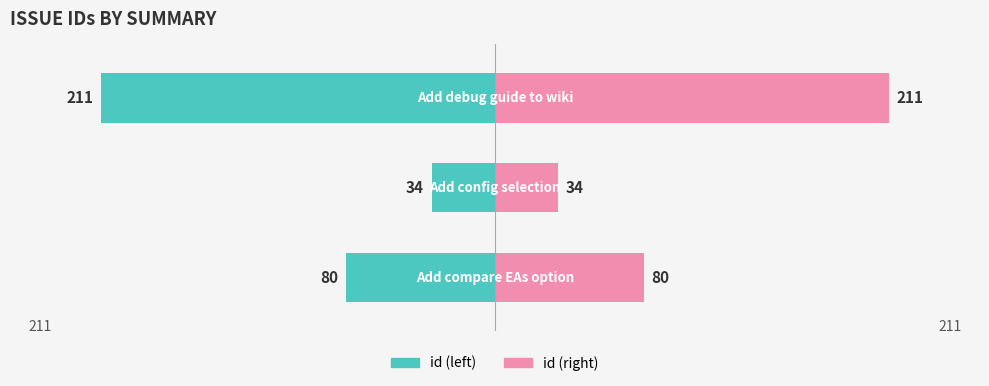

How many data points in Reporter id are less than 80?

1